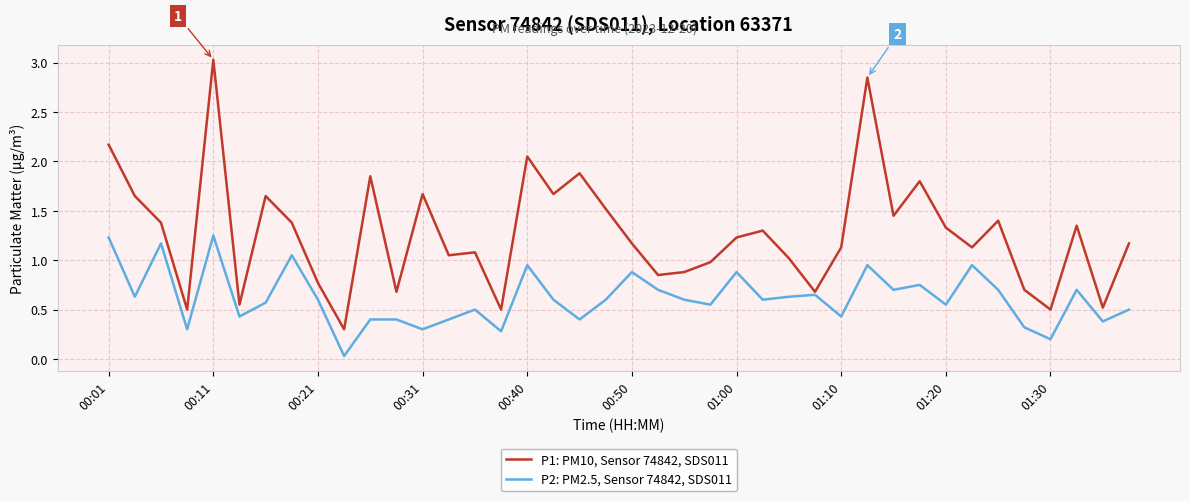

What is the maximum value shown in the chart?

3.0